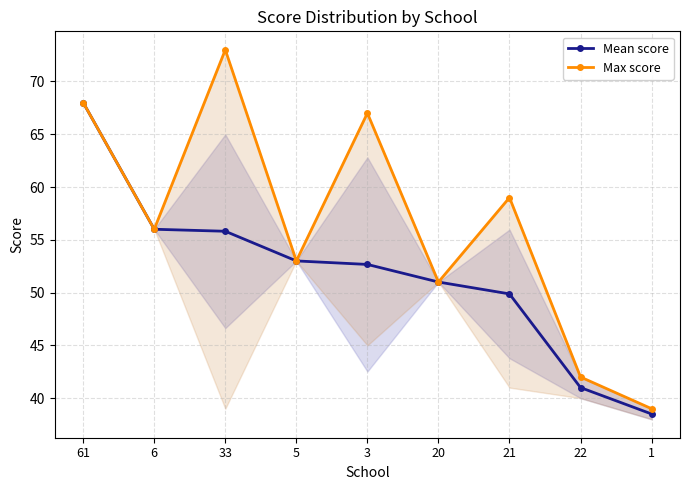

What is the value of the Max score point at the 9th from the left?

39.0